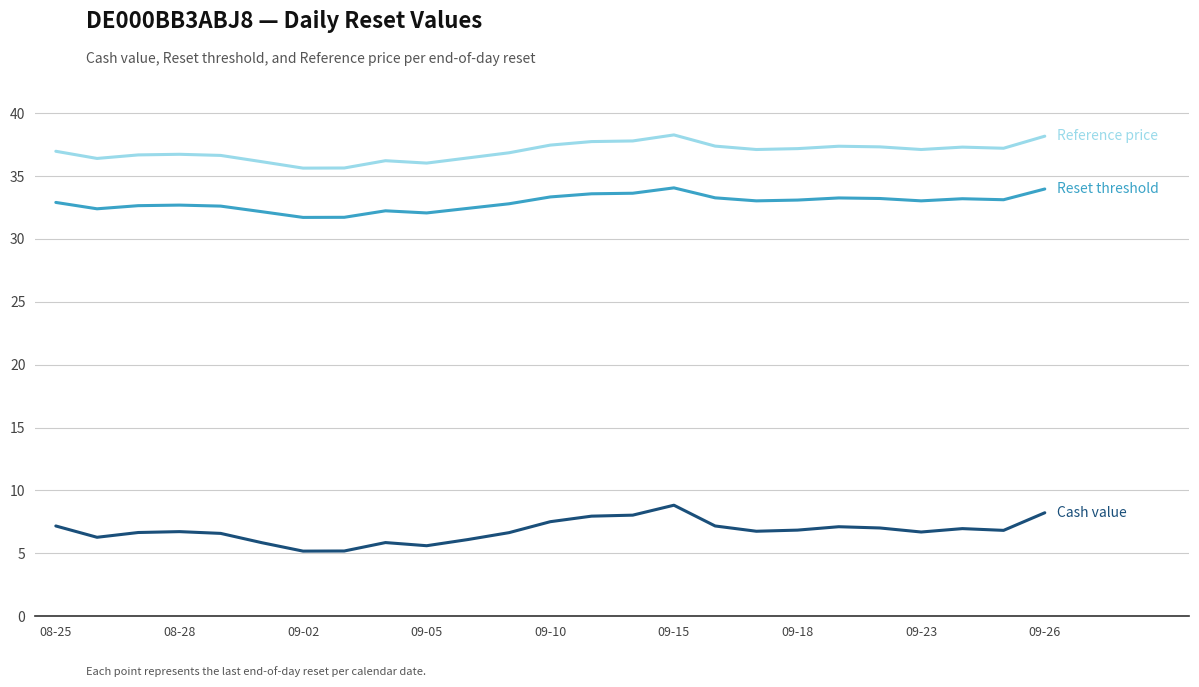

What is the smallest value displayed?

5.2